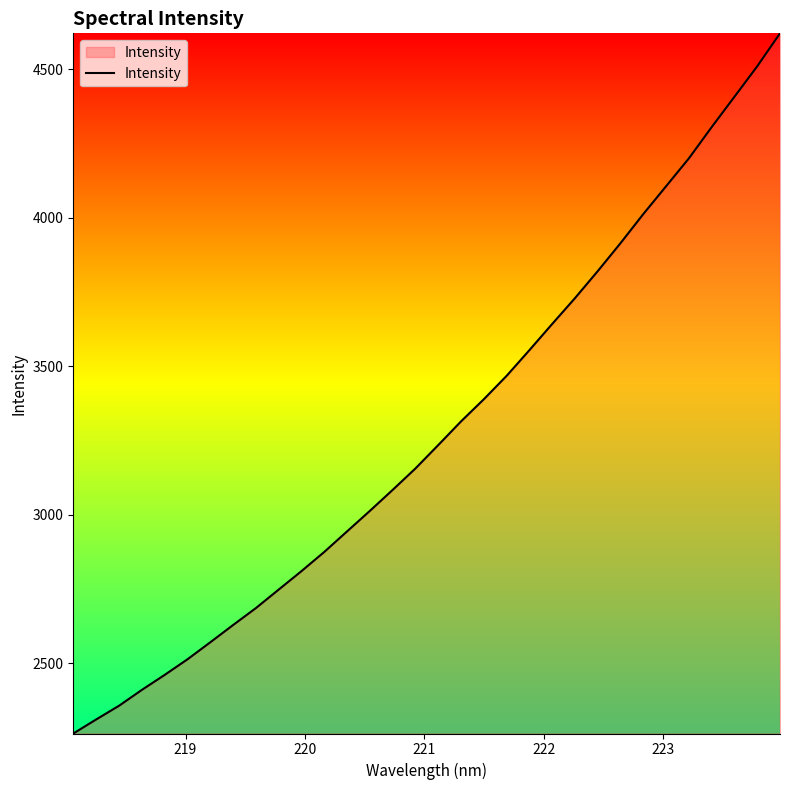

What is the minimum value shown in the chart?

2262.9